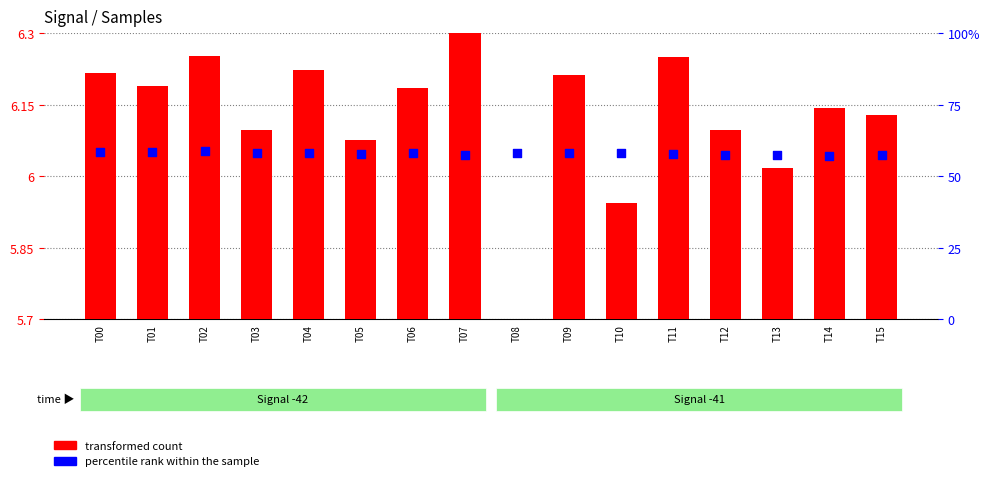

Which series has the widest spread of Y values?

percentile rank within the sample